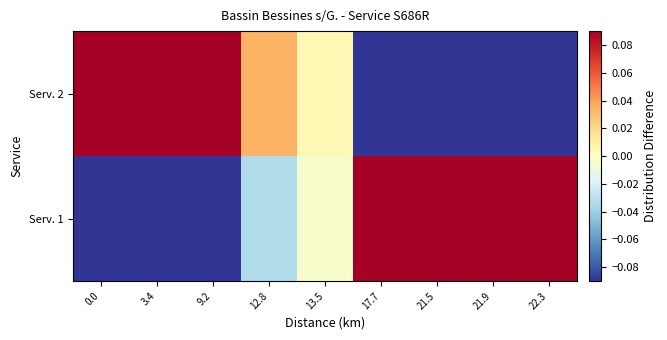

What is the difference between the highest and lowest values at 12.8?

0.1